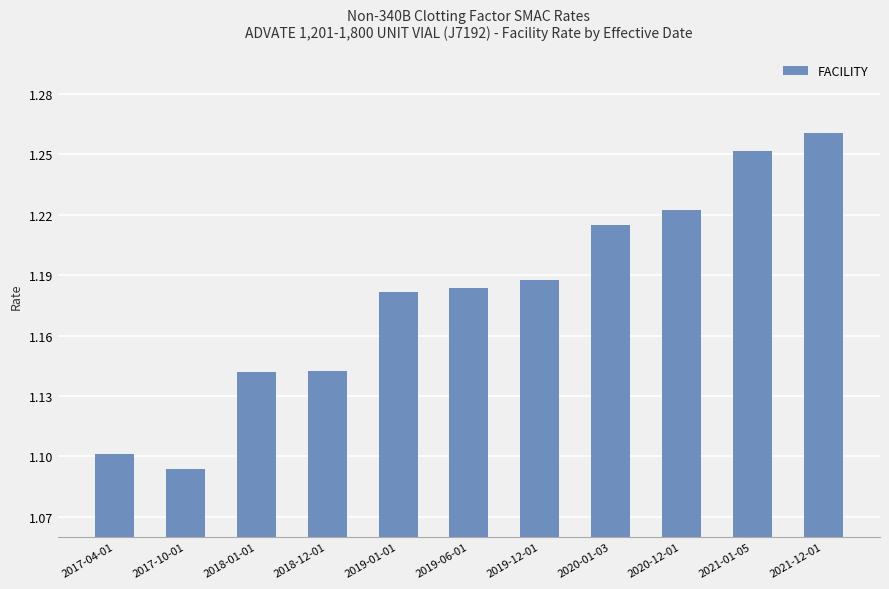

Between 2018-01-01 and 2019-01-01, which is larger?

2019-01-01